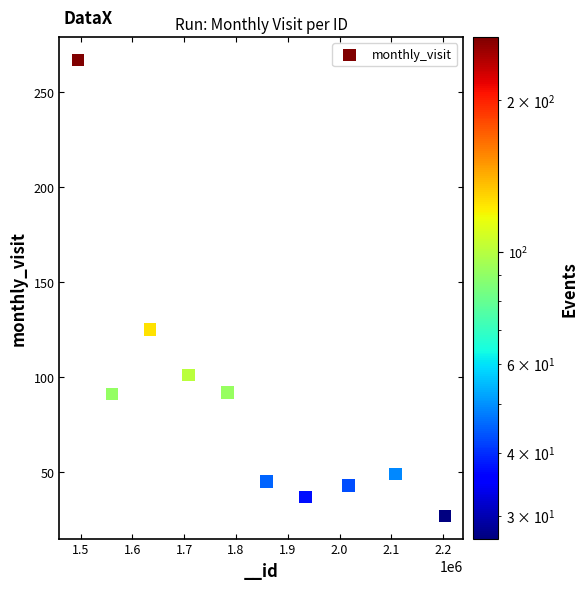

What is the range of X values (max minus min)?

709236